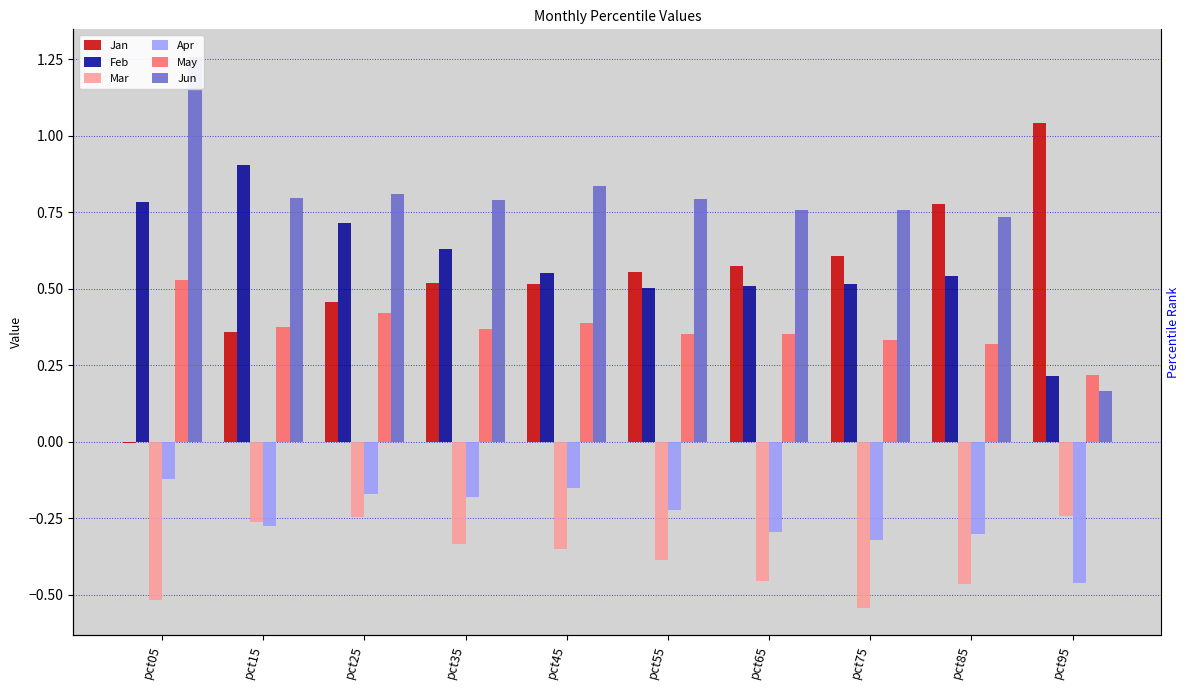

Reading left to right, extract all data points from this chart.

Jan: pct05=-0.0	pct15=0.4	pct25=0.5	pct35=0.5	pct45=0.5	pct55=0.6	pct65=0.6	pct75=0.6	pct85=0.8	pct95=1.0
Feb: pct05=0.8	pct15=0.9	pct25=0.7	pct35=0.6	pct45=0.6	pct55=0.5	pct65=0.5	pct75=0.5	pct85=0.5	pct95=0.2
Mar: pct05=-0.5	pct15=-0.3	pct25=-0.2	pct35=-0.3	pct45=-0.4	pct55=-0.4	pct65=-0.5	pct75=-0.5	pct85=-0.5	pct95=-0.2
Apr: pct05=-0.1	pct15=-0.3	pct25=-0.2	pct35=-0.2	pct45=-0.2	pct55=-0.2	pct65=-0.3	pct75=-0.3	pct85=-0.3	pct95=-0.5
May: pct05=0.5	pct15=0.4	pct25=0.4	pct35=0.4	pct45=0.4	pct55=0.4	pct65=0.4	pct75=0.3	pct85=0.3	pct95=0.2
Jun: pct05=1.3	pct15=0.8	pct25=0.8	pct35=0.8	pct45=0.8	pct55=0.8	pct65=0.8	pct75=0.8	pct85=0.7	pct95=0.2